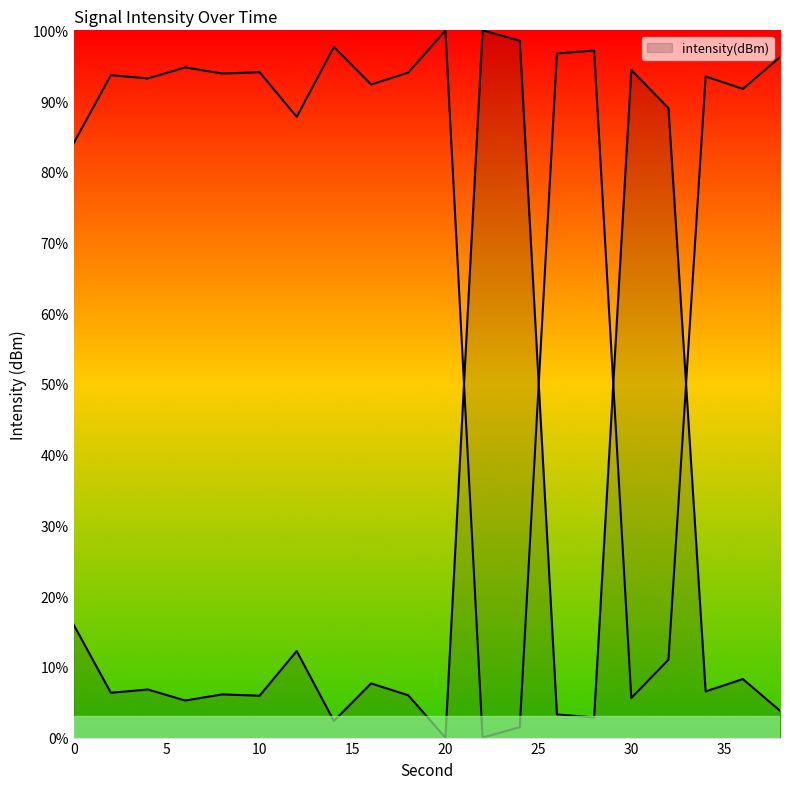

Reading left to right, transcribe all the data shown in this chart.

0=16.0	2=6.3	4=6.8	6=5.2	8=6.1	10=5.9	12=12.2	14=2.3	16=7.7	18=6.0	20=0.0	22=100.0	24=98.5	26=3.3	28=2.9	30=94.4	32=89.0	34=6.5	36=8.3	38=3.8